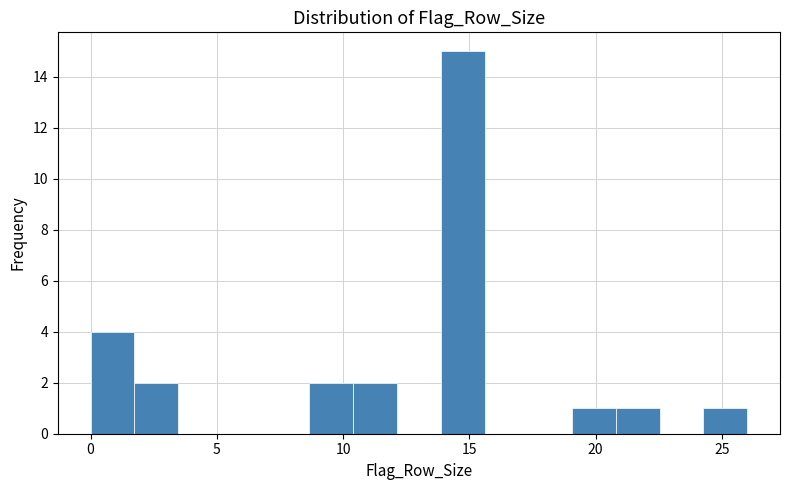

Read against the x-axis, roughly where is the centre of the tallest bar?

14.5